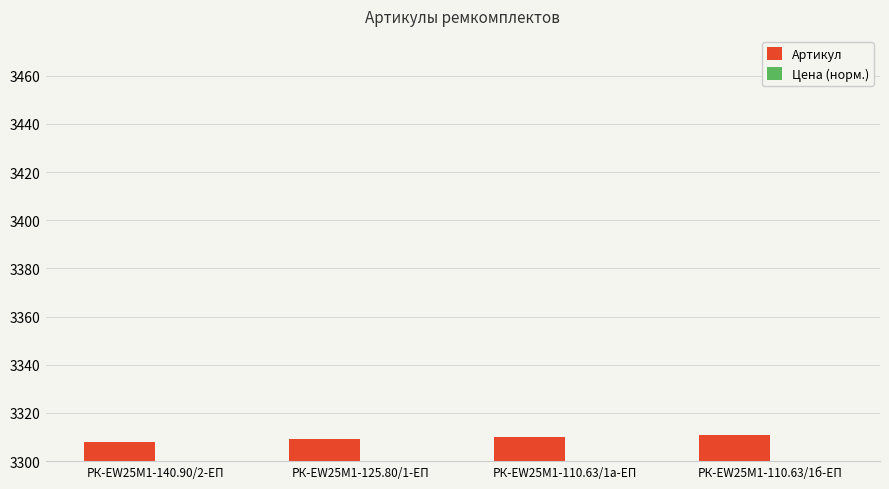

Does the chart contain stacked bars?

No